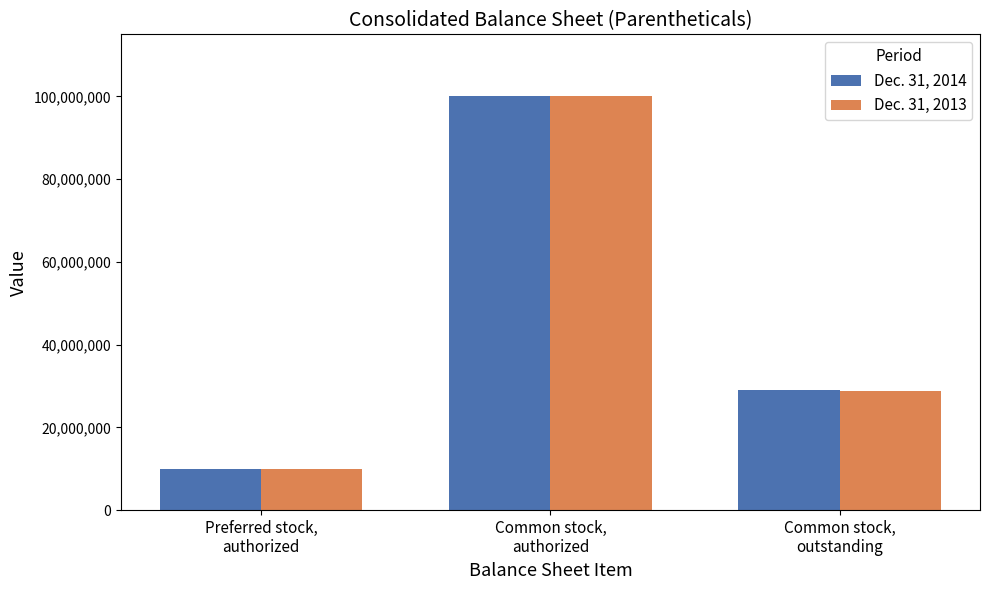

What is the average value of the Dec. 31, 2013 series?

46250333